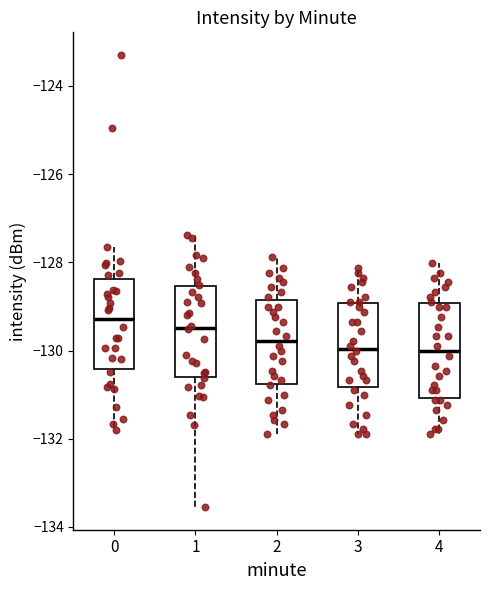

Reading left to right, transcribe this box plot: for each box, give where its median line is, the range the box spans, and where its two whiskers end, as read against the y-axis. The values are not printed on the chart, so give them approximately, as read against the axis.

0: median -129.2, box -130.4 to -128.4, whiskers -131.8 to -127.6
1: median -129.4, box -130.6 to -128.6, whiskers -133.6 to -127.4
2: median -129.8, box -130.8 to -128.8, whiskers -131.8 to -127.8
3: median -130.0, box -130.8 to -129.0, whiskers -132.0 to -128.2
4: median -130.0, box -131.0 to -129.0, whiskers -132.0 to -128.0